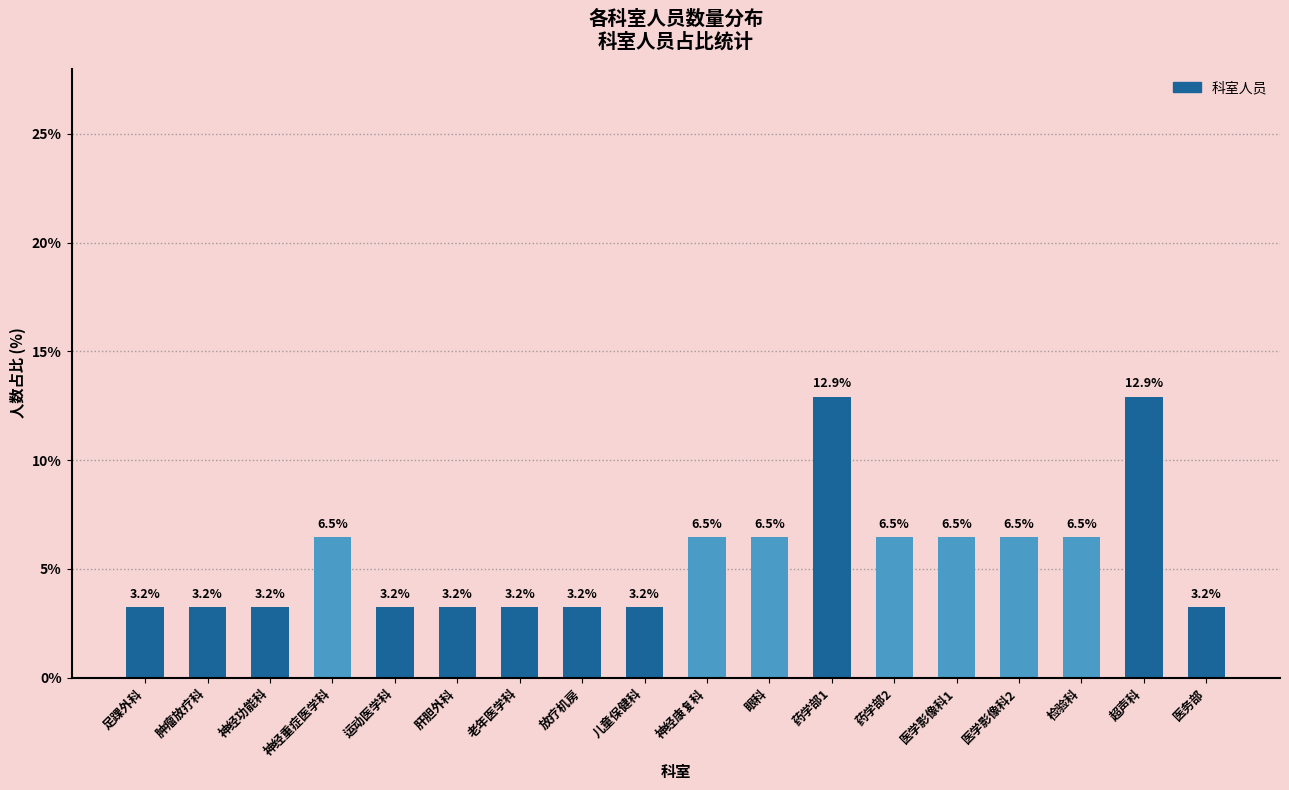

The value at 肝胆外科 is 3.2. True or false?

True